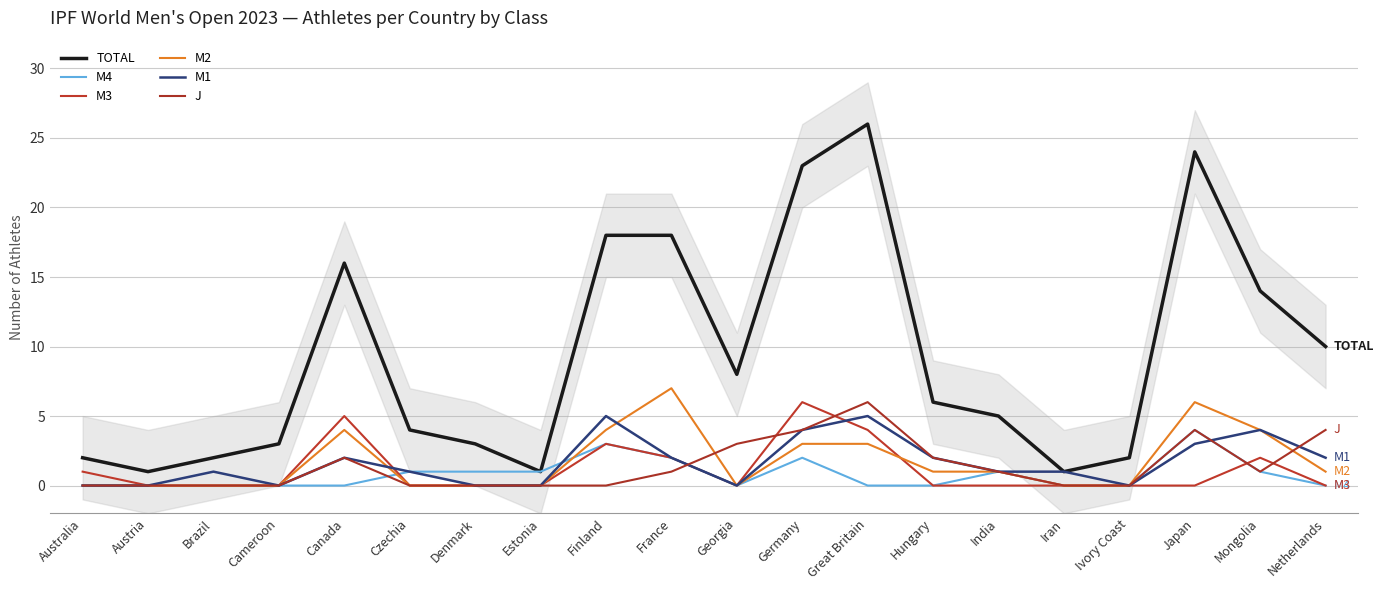

True or false: TOTAL and M4 intersect in this chart.

False